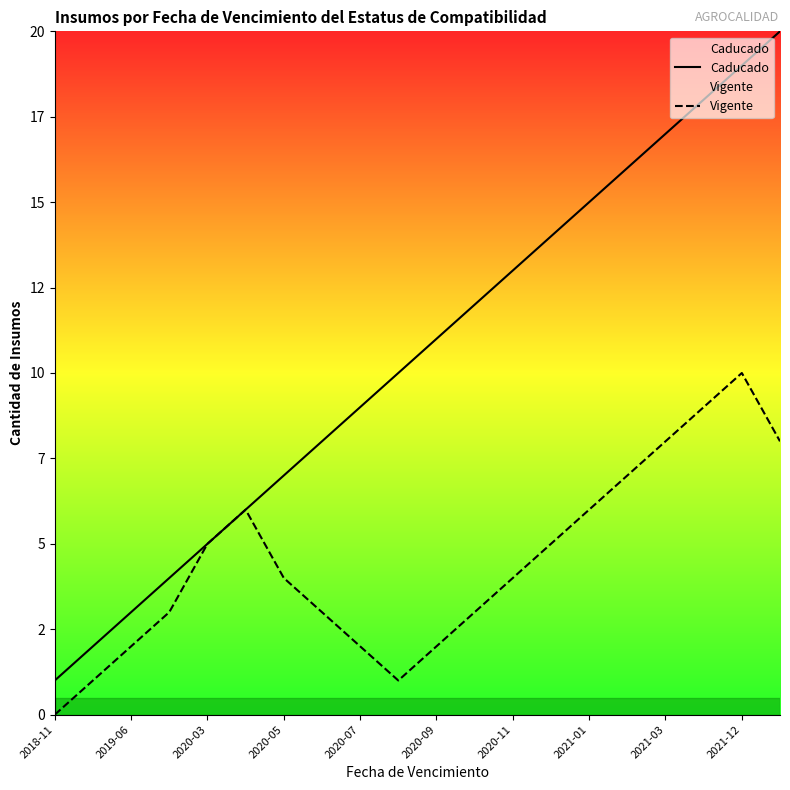

True or false: Vigente has more than 0 interior local peaks.

True